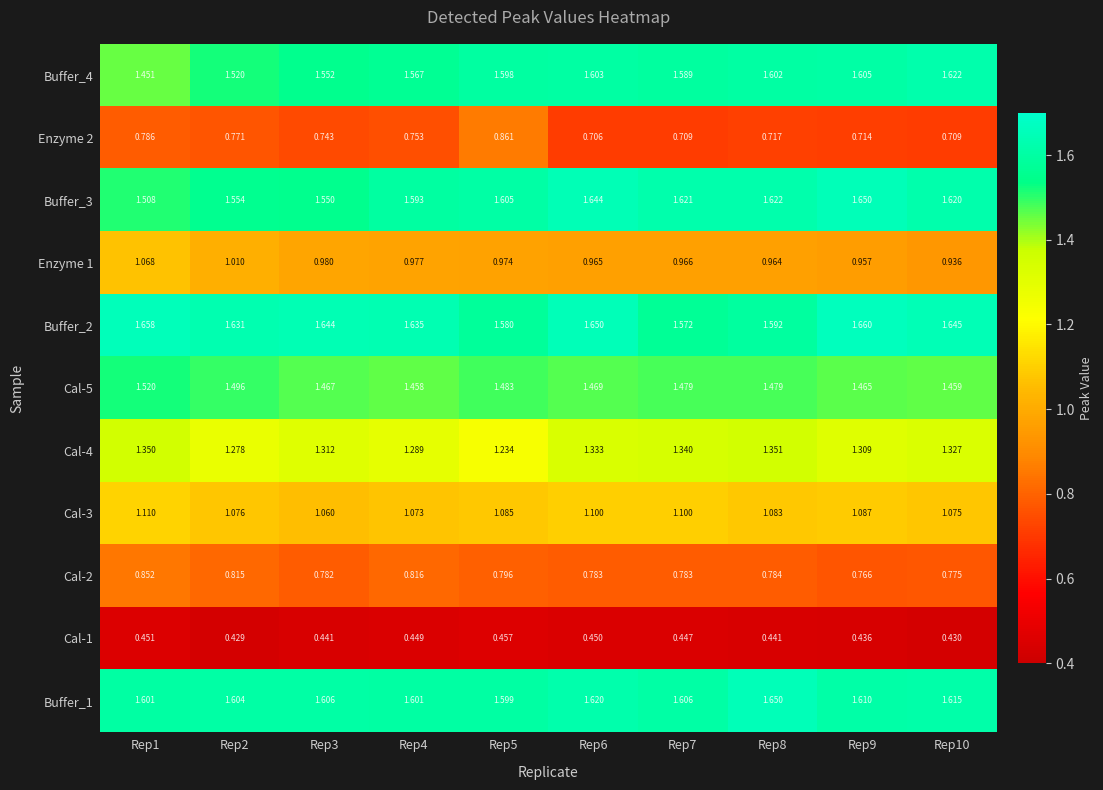

At Rep7, list the series in order from smallest to largest.

Cal-1, Enzyme 2, Cal-2, Enzyme 1, Cal-3, Cal-4, Cal-5, Buffer_2, Buffer_4, Buffer_1, Buffer_3